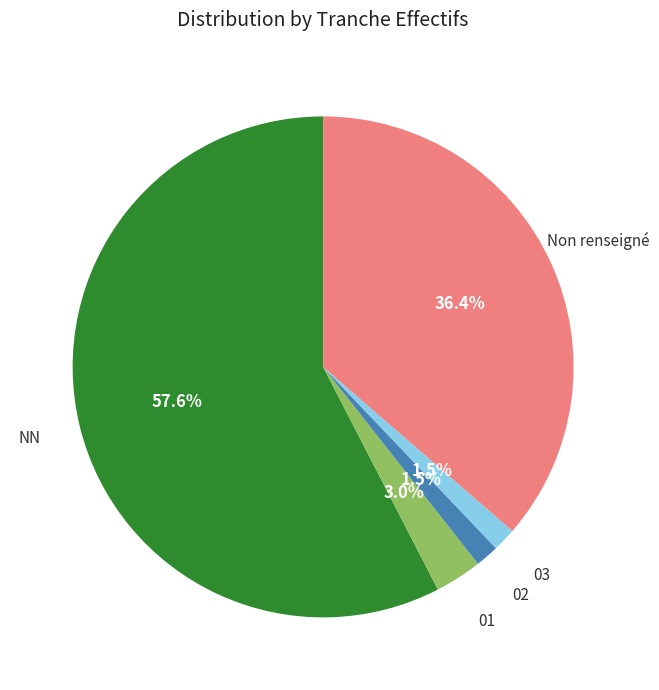

How many segments does this pie chart have?

5